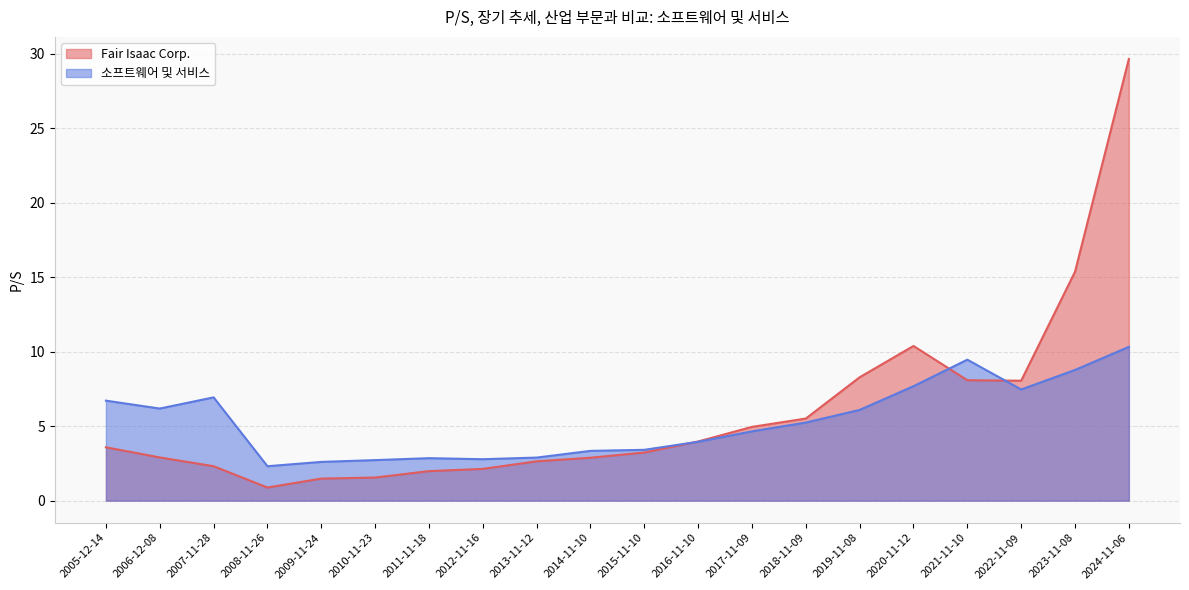

Reading left to right, transcribe all the data shown in this chart.

Fair Isaac Corp.: 2005-12-14=3.6	2006-12-08=2.9	2007-11-28=2.3	2008-11-26=0.9	2009-11-24=1.5	2010-11-23=1.6	2011-11-18=2.0	2012-11-16=2.1	2013-11-12=2.6	2014-11-10=2.9	2015-11-10=3.2	2016-11-10=4.0	2017-11-09=5.0	2018-11-09=5.5	2019-11-08=8.3	2020-11-12=10.4	2021-11-10=8.1	2022-11-09=8.1	2023-11-08=15.4	2024-11-06=29.6
소프트웨어 및 서비스: 2005-12-14=6.7	2006-12-08=6.2	2007-11-28=6.9	2008-11-26=2.3	2009-11-24=2.6	2010-11-23=2.7	2011-11-18=2.9	2012-11-16=2.8	2013-11-12=2.9	2014-11-10=3.3	2015-11-10=3.4	2016-11-10=4.0	2017-11-09=4.7	2018-11-09=5.2	2019-11-08=6.1	2020-11-12=7.7	2021-11-10=9.5	2022-11-09=7.5	2023-11-08=8.8	2024-11-06=10.3